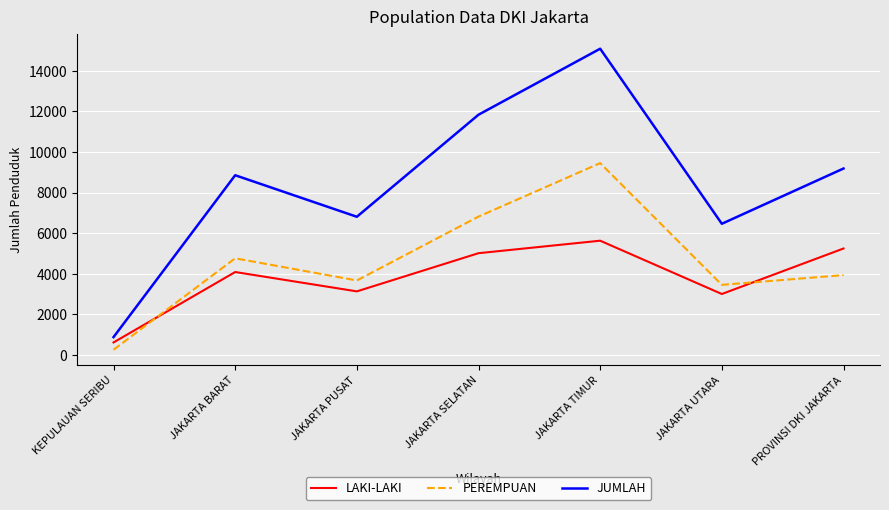

At PROVINSI DKI JAKARTA, list the series in order from smallest to largest.

PEREMPUAN, LAKI-LAKI, JUMLAH